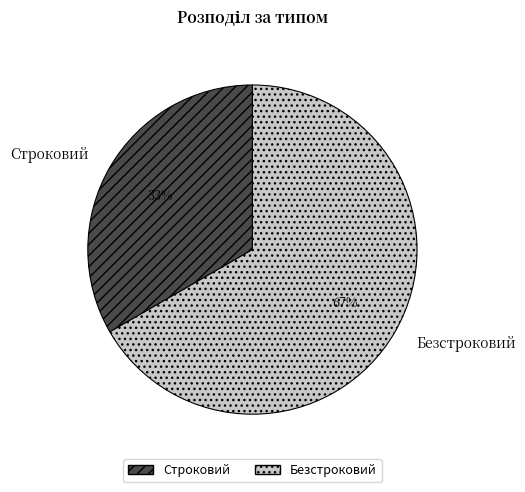

Which has a higher value, Строковий or Безстроковий?

Безстроковий